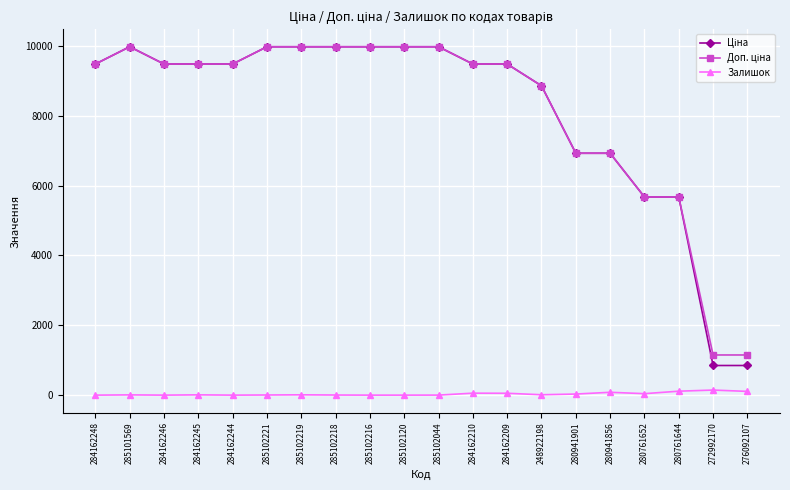

Does the chart have visible grid lines?

Yes